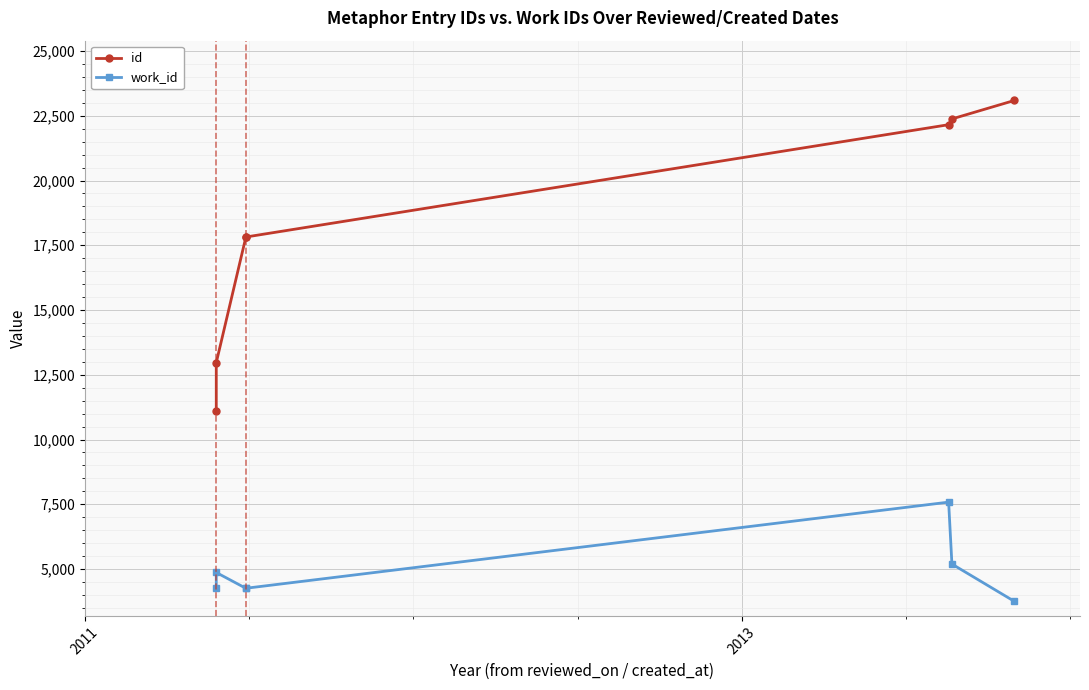

Is it true that id equals 3741 at 2011?

False